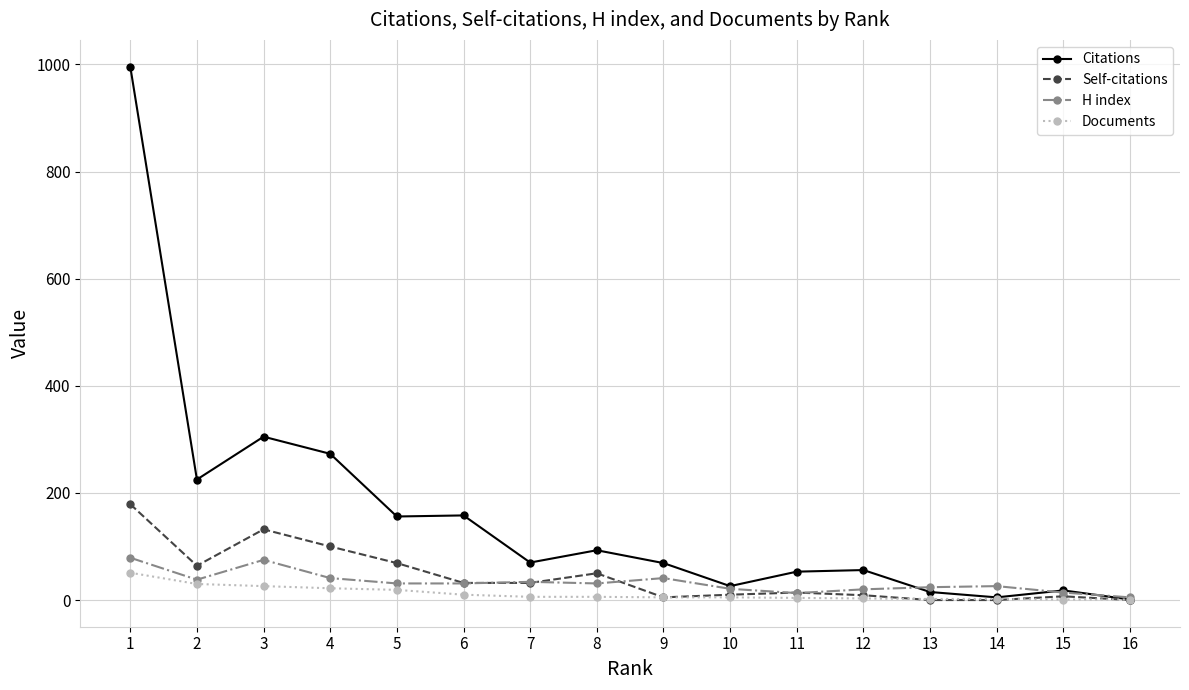

What is the spread (max minus min) of values at 11?

49